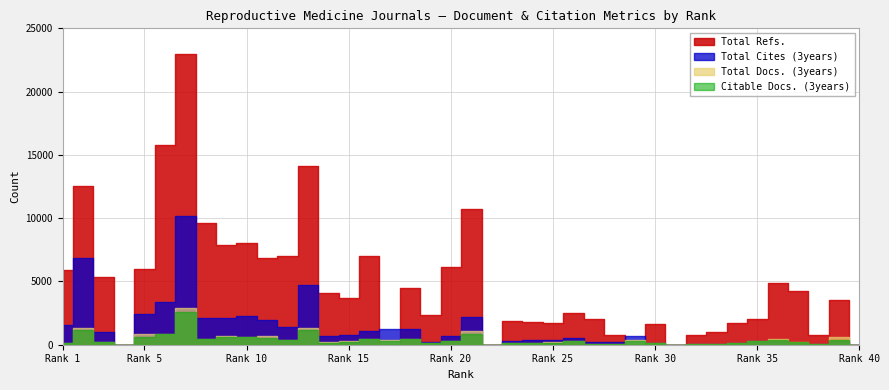

Is the value of Total Refs. at 7 greater than the value of Total Docs. (3years) at 37?

Yes